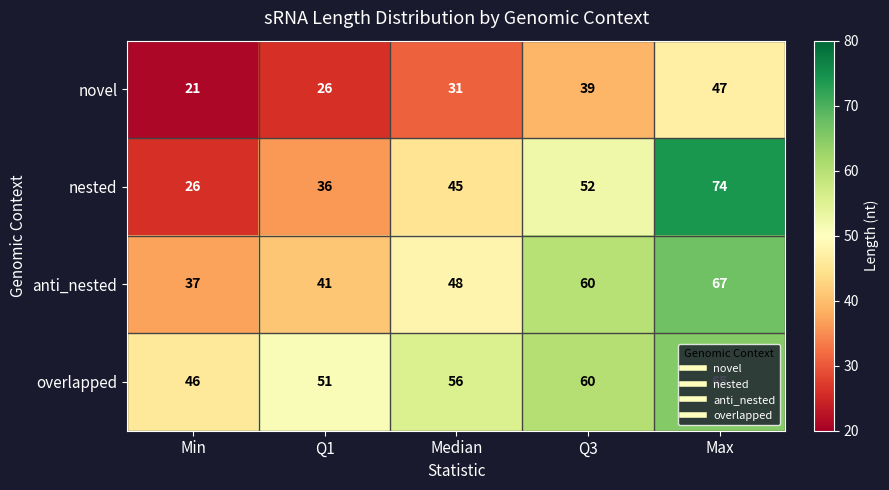

What is the sum of the nested values at Median and Max?

119